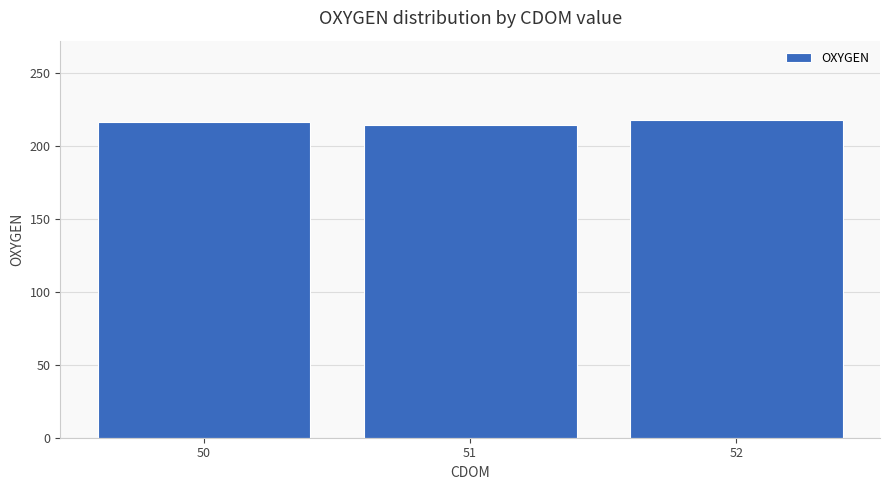

Reading right to left, list all the values displayed in this chart.

217.6	214.4	216.1